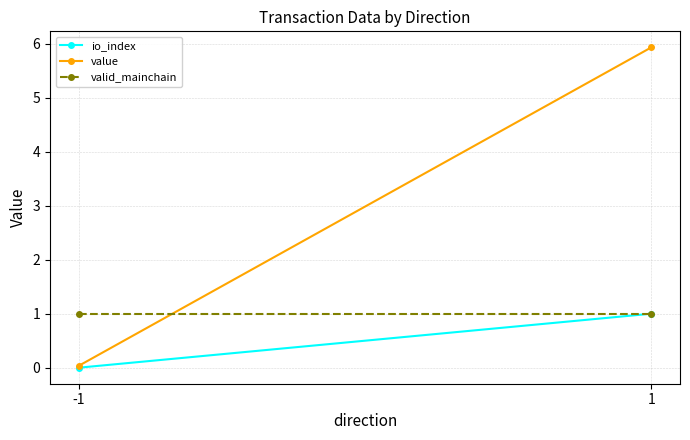

Is it true that io_index equals 0.3 at 1?

False